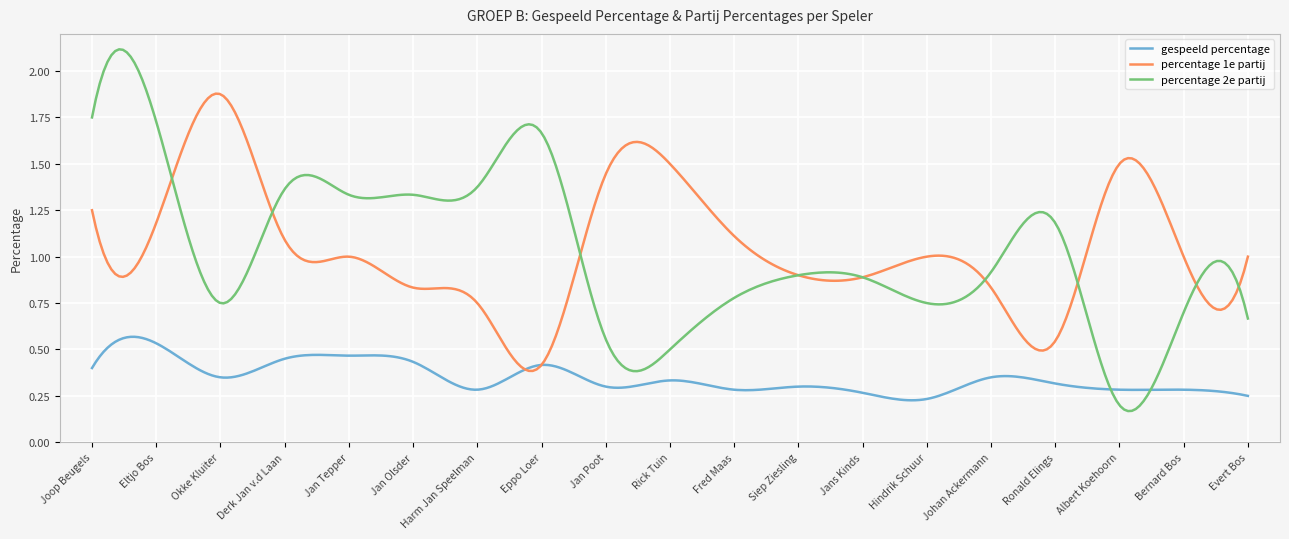

Which series has the widest spread of values?

percentage 2e partij